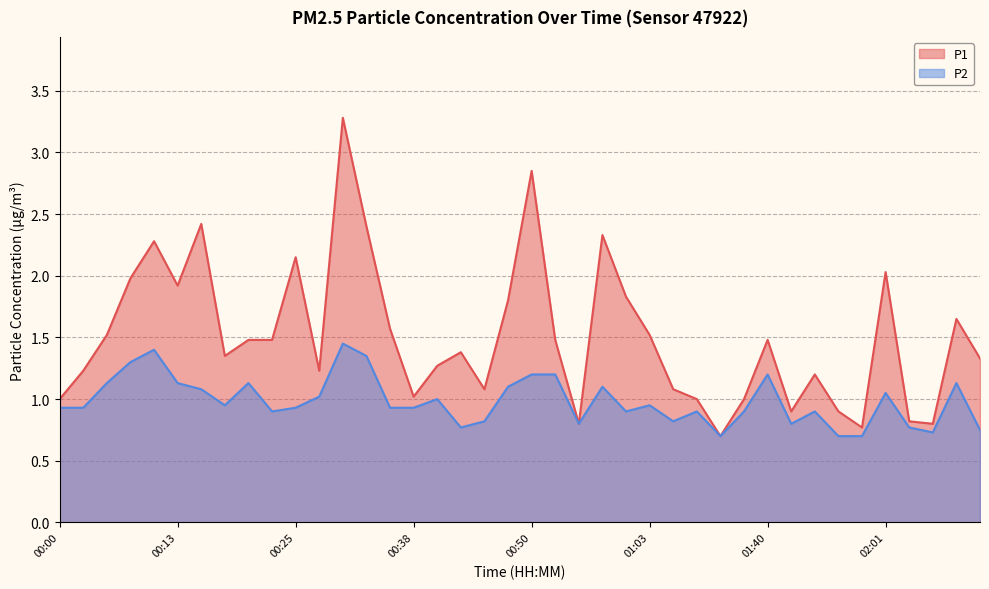

Which series changed the most between 00:00 and 01:53?

P1